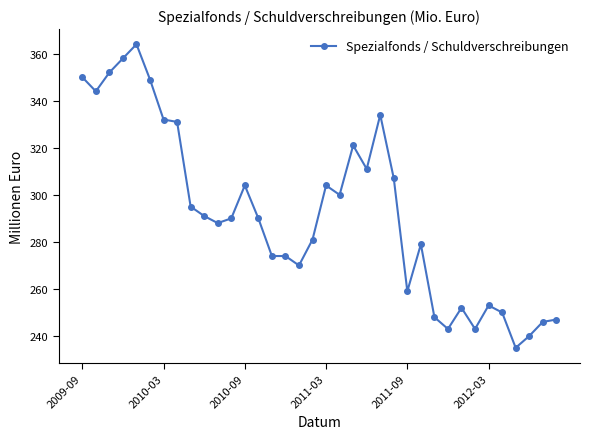

What is the value of the 20th point from the left?

300